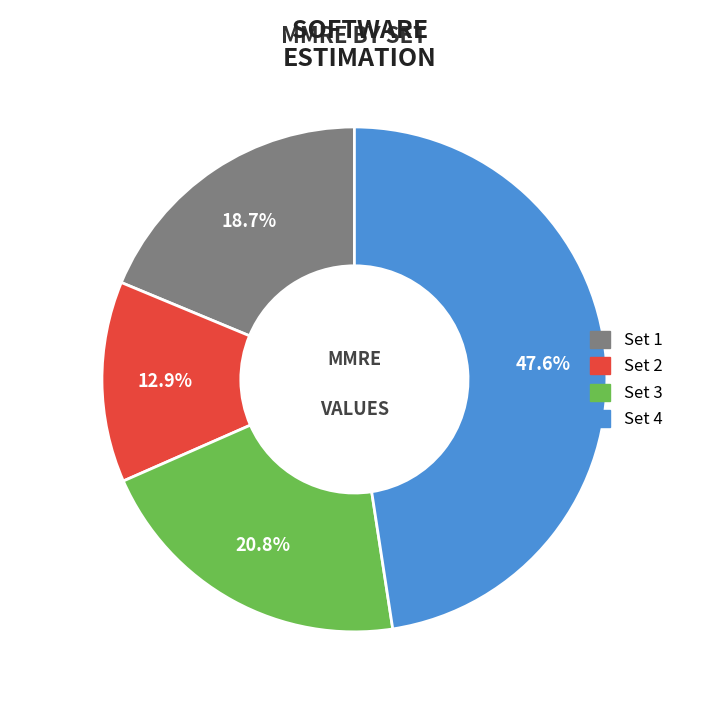

Which category has the smallest portion of the pie?

Set 2